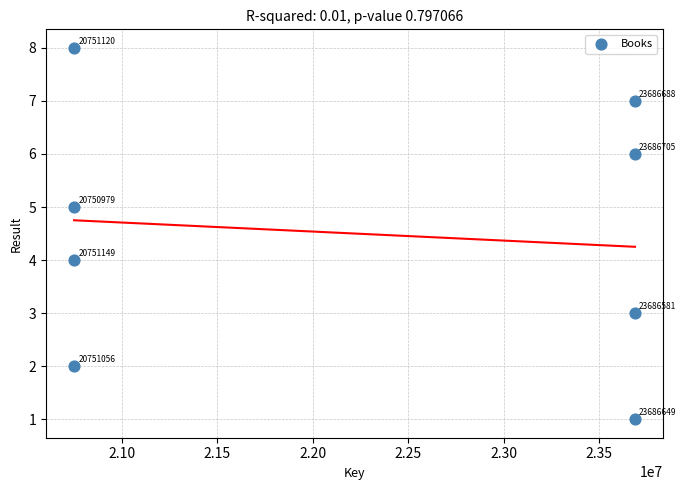

What Y value in the scatter plot is closest to 4?

4